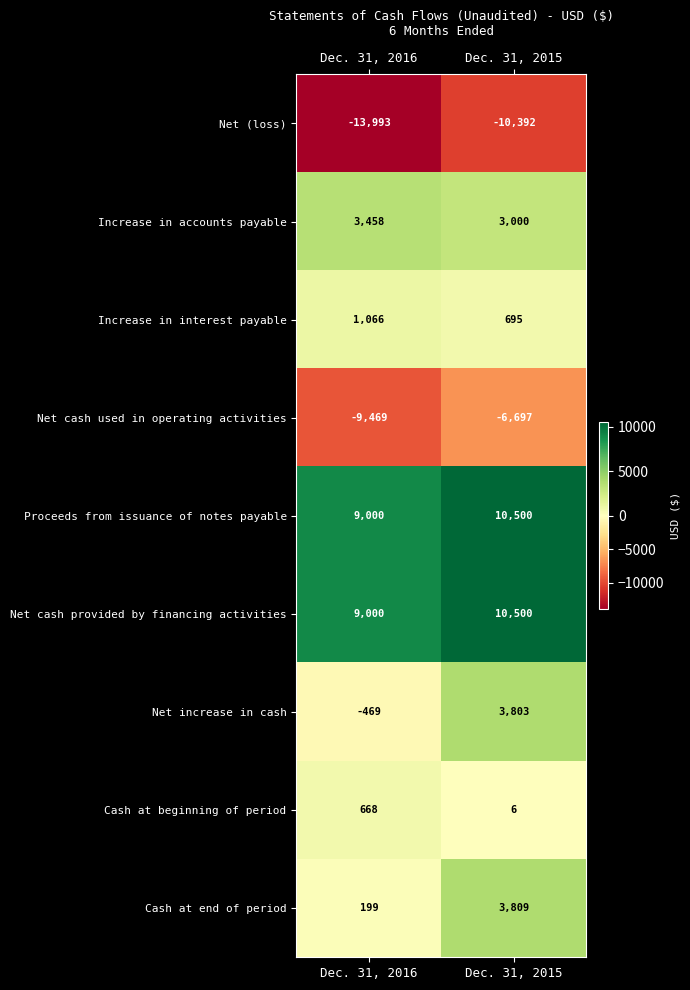

What is the difference between the highest and lowest values at Dec. 31, 2015?

20892